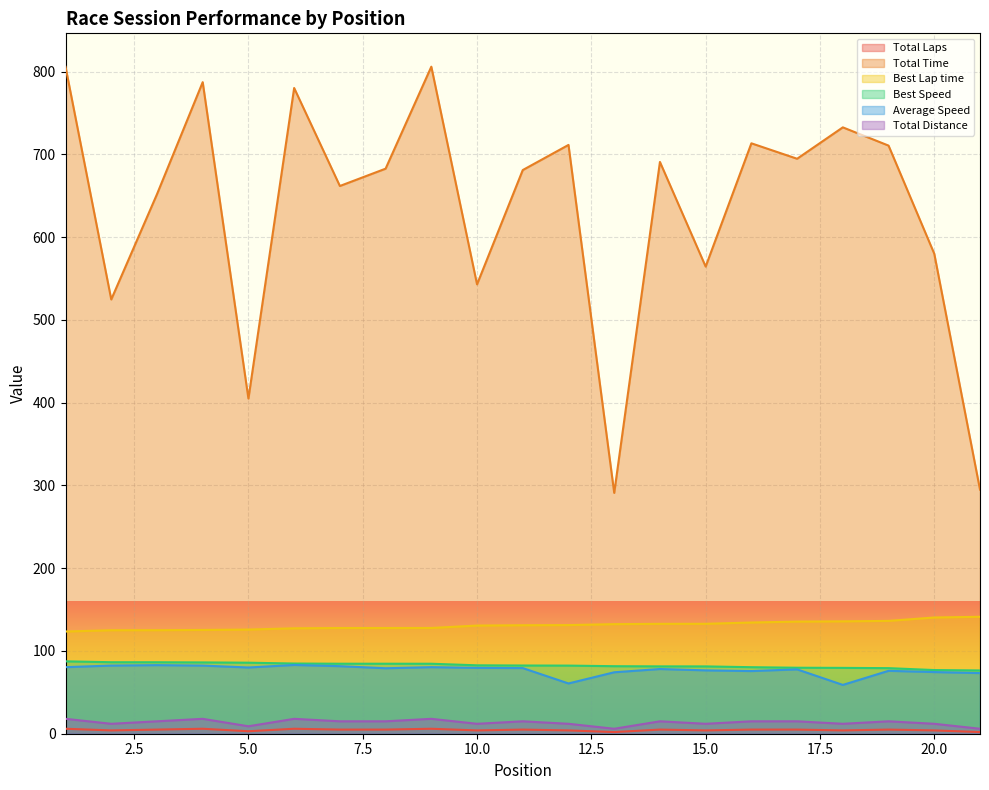

Which series has the widest spread of values?

Total Time